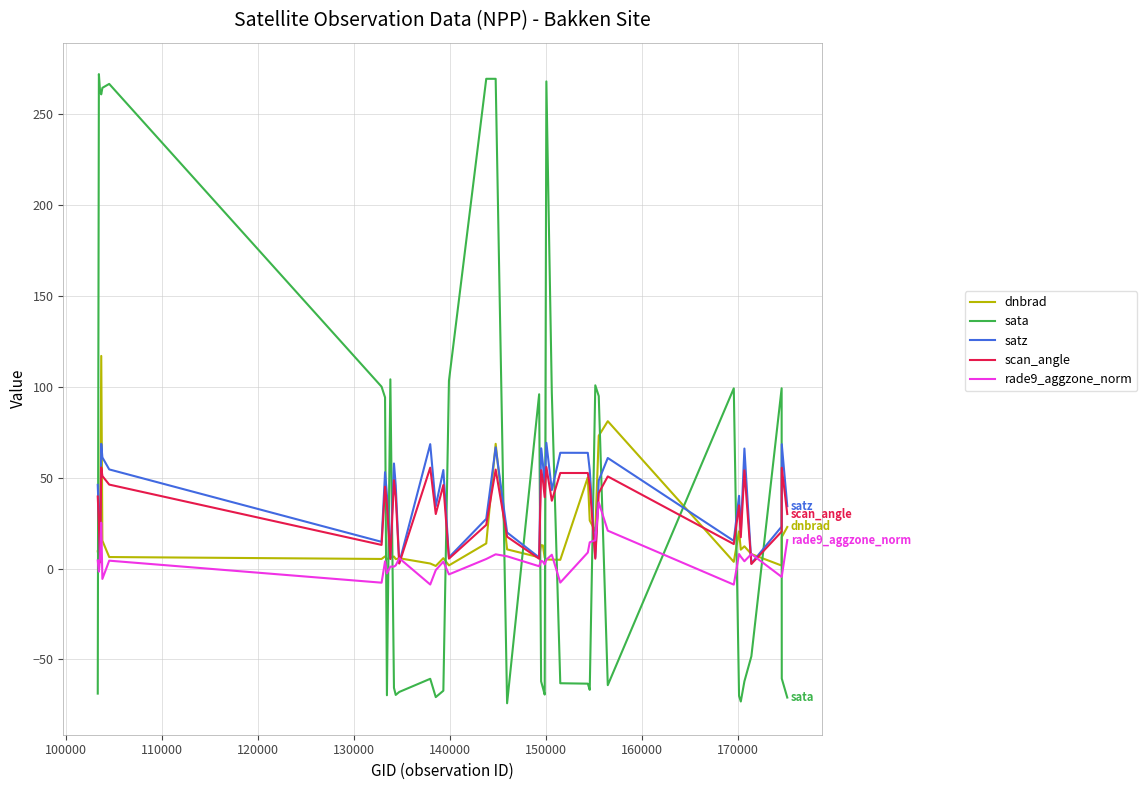

True or false: sata and satz cross at least once.

True